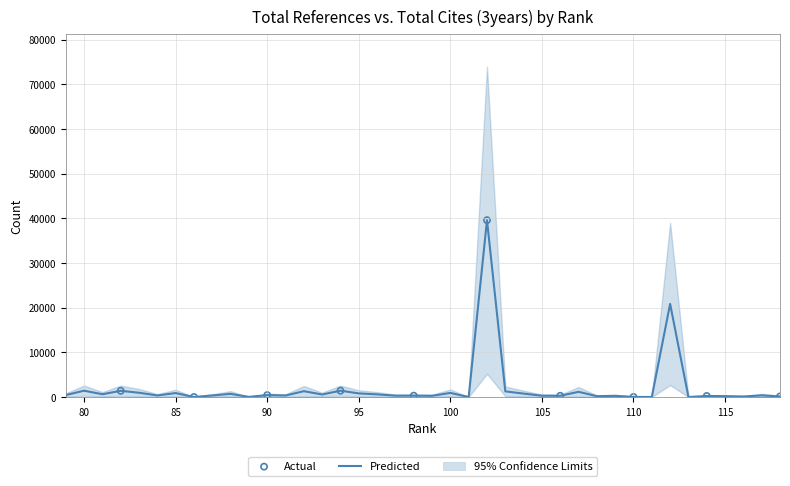

Between 105 and 113, which is larger?

105